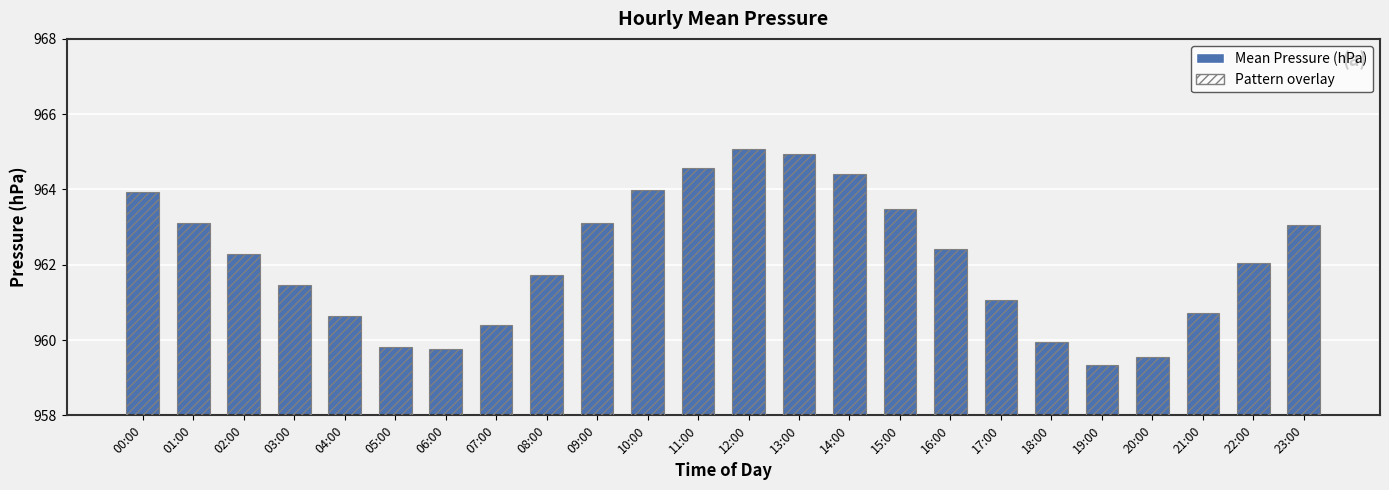

Reading left to right, what are all the values shown in this chart?

00:00=963.9	01:00=963.1	02:00=962.3	03:00=961.5	04:00=960.6	05:00=959.8	06:00=959.8	07:00=960.4	08:00=961.7	09:00=963.1	10:00=964.0	11:00=964.6	12:00=965.1	13:00=964.9	14:00=964.4	15:00=963.5	16:00=962.4	17:00=961.1	18:00=959.9	19:00=959.3	20:00=959.5	21:00=960.7	22:00=962.0	23:00=963.0